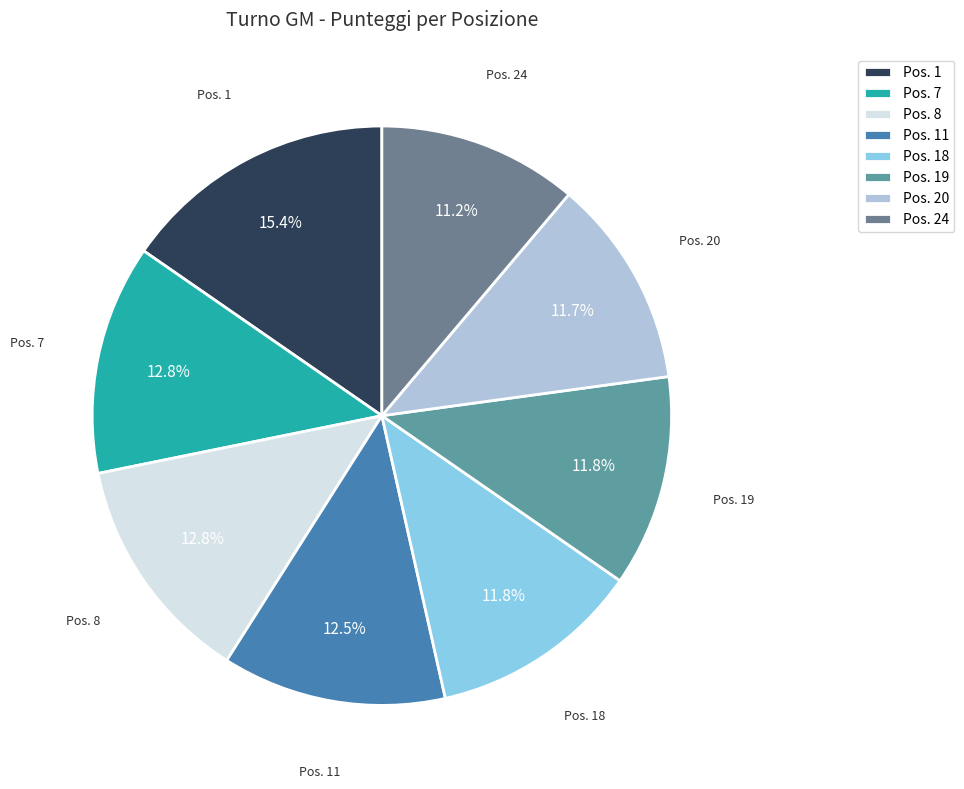

What percentage is NOT represented by Pos. 7?

87.2%